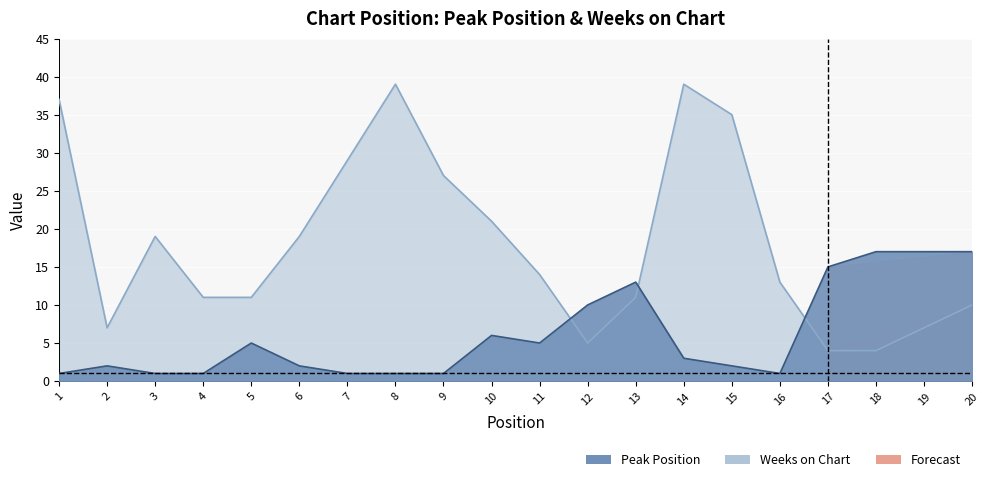

Where do Weeks on Chart and Peak Position first cross each other?

11 and 12